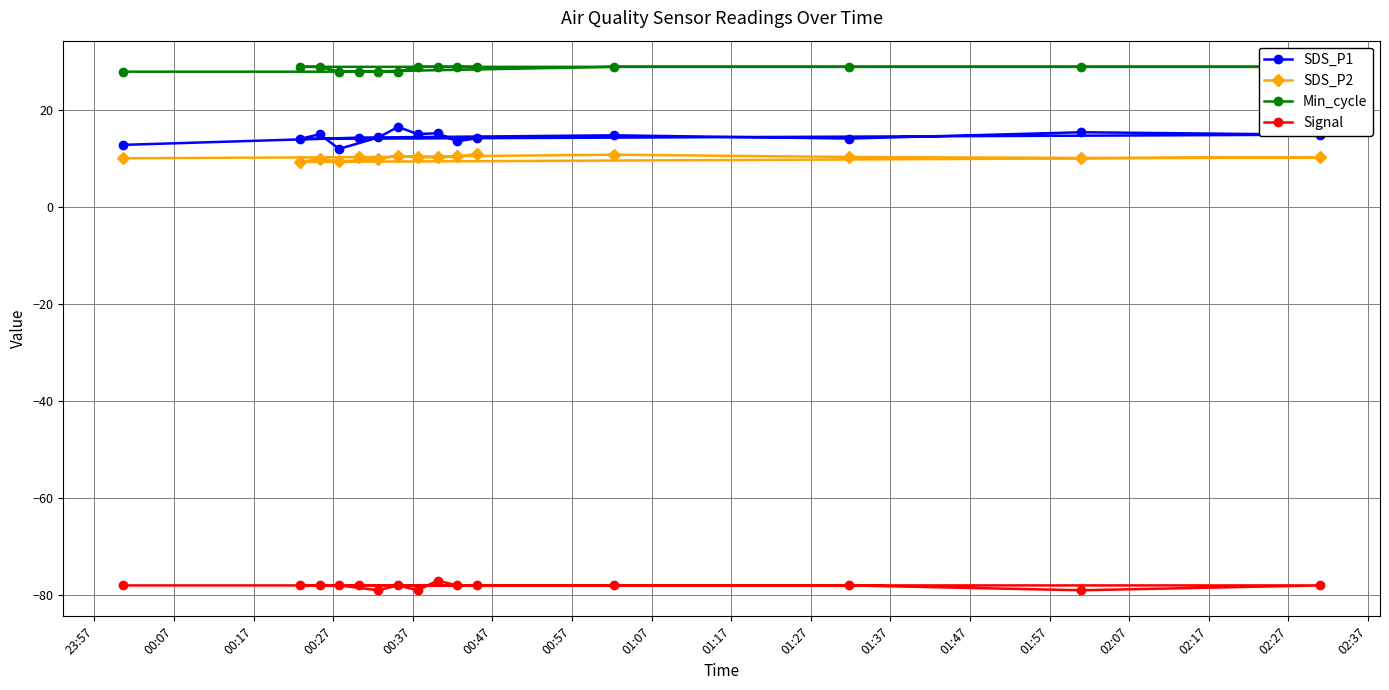

What is the value of the SDS_P1 point at the 6th from the left?

14.4